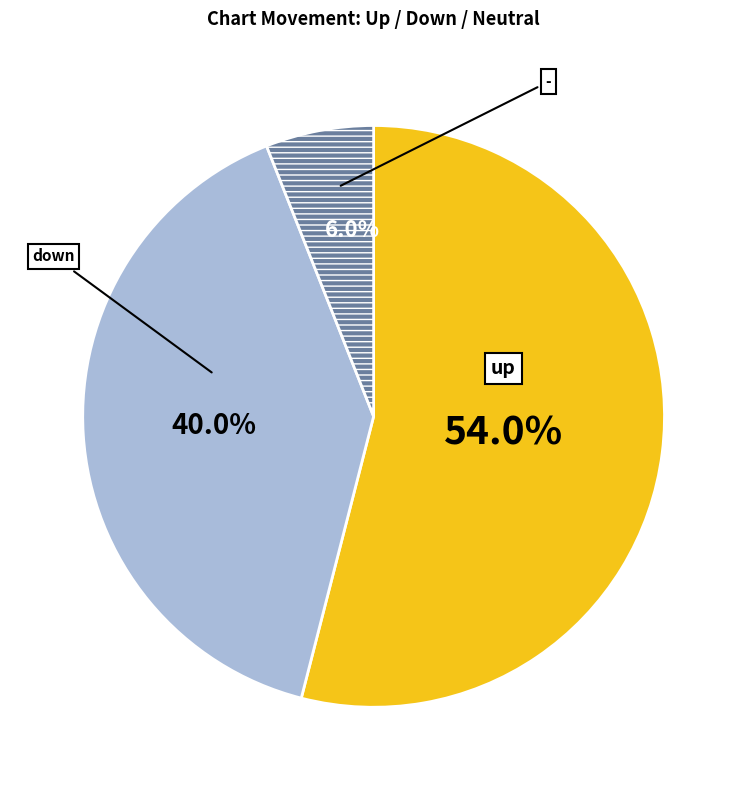

Does any single category account for the majority?

Yes